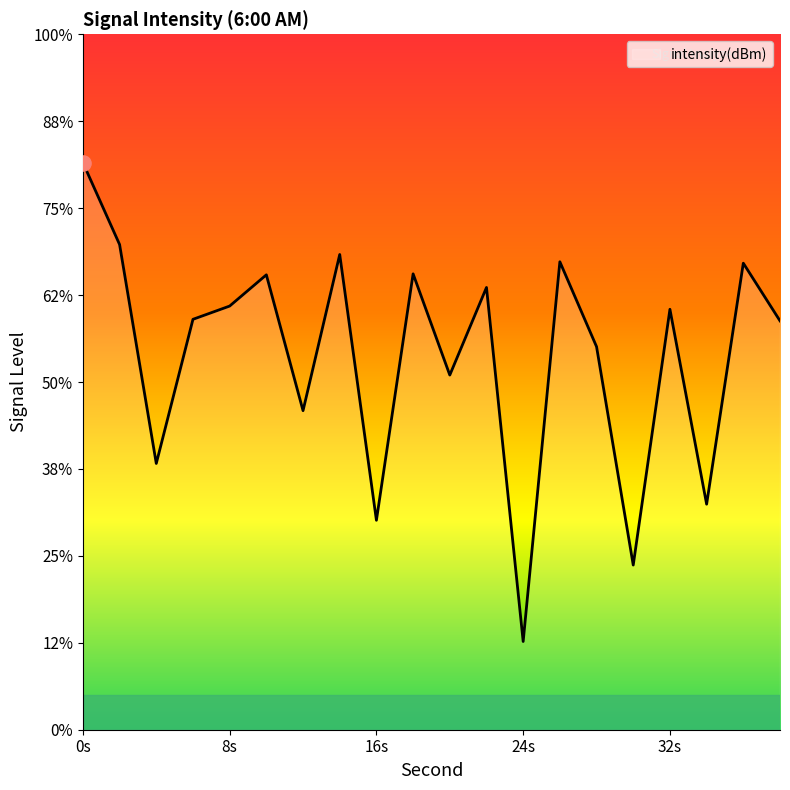

Which has a higher value, 16 or 36?

36